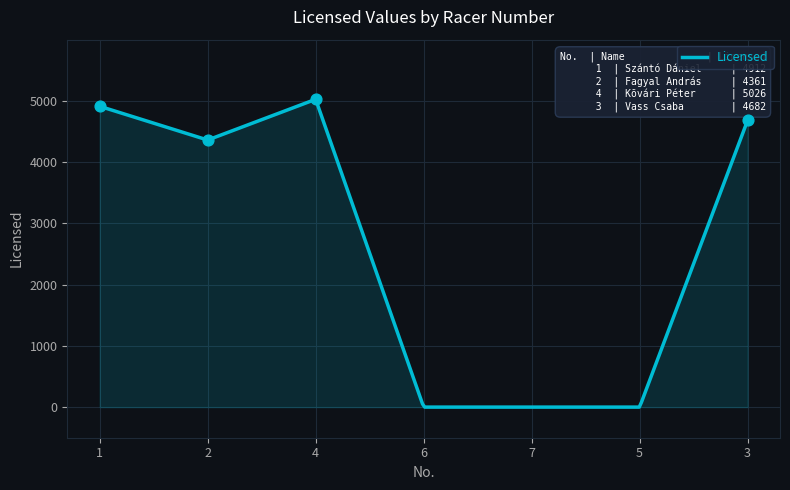

What is the change in value from 4 to 6?

-5026